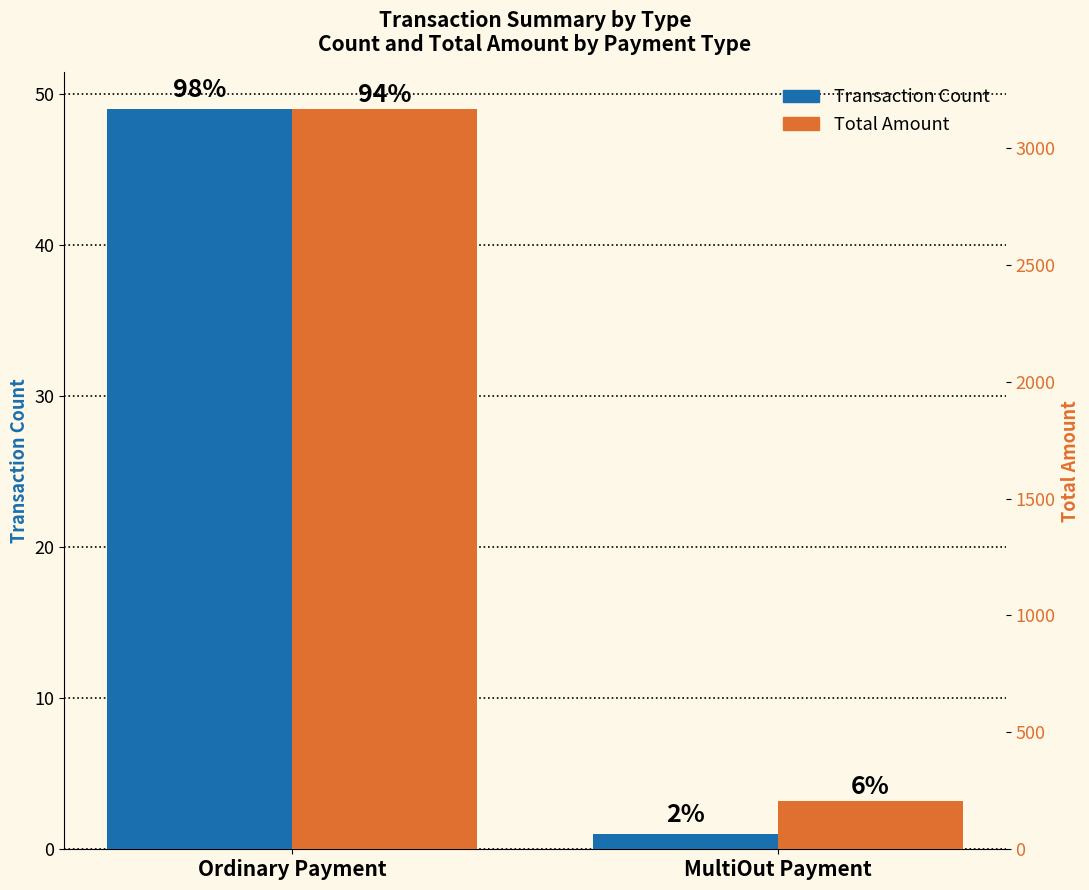

Is it true that Total Amount equals 3165.5 at Ordinary Payment?

True